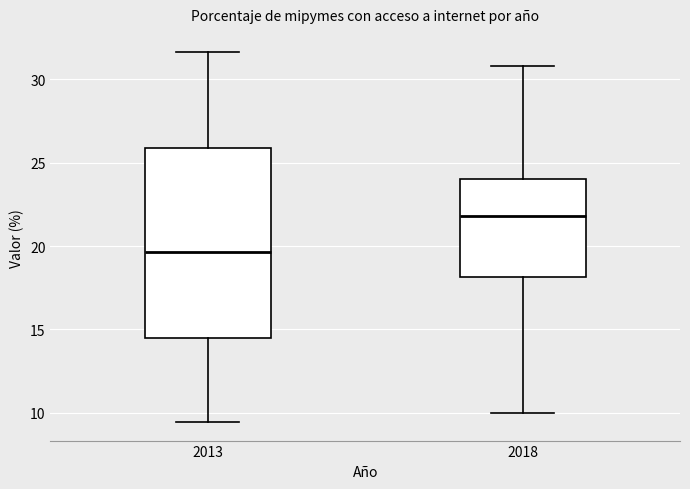

Where does the lower whisker of the box at x = 2013 end on the y-axis? The values are not printed on the chart, so give them approximately, as read against the axis.

9.5